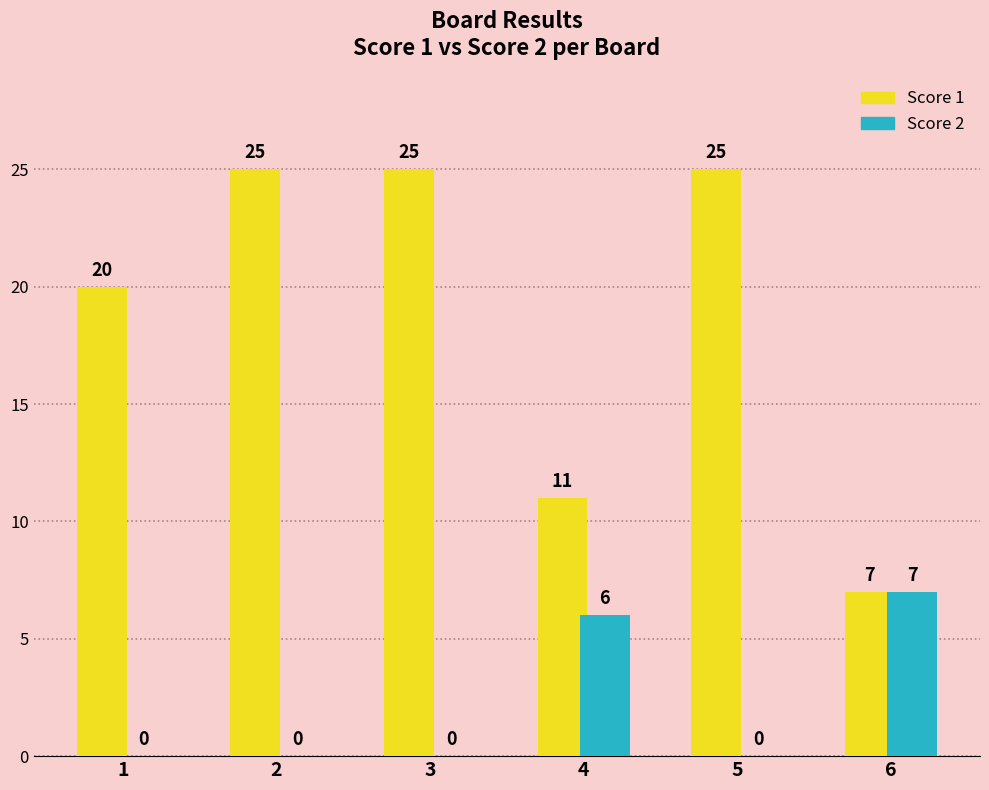

Which series changed the most between 1 and 5?

Score 1